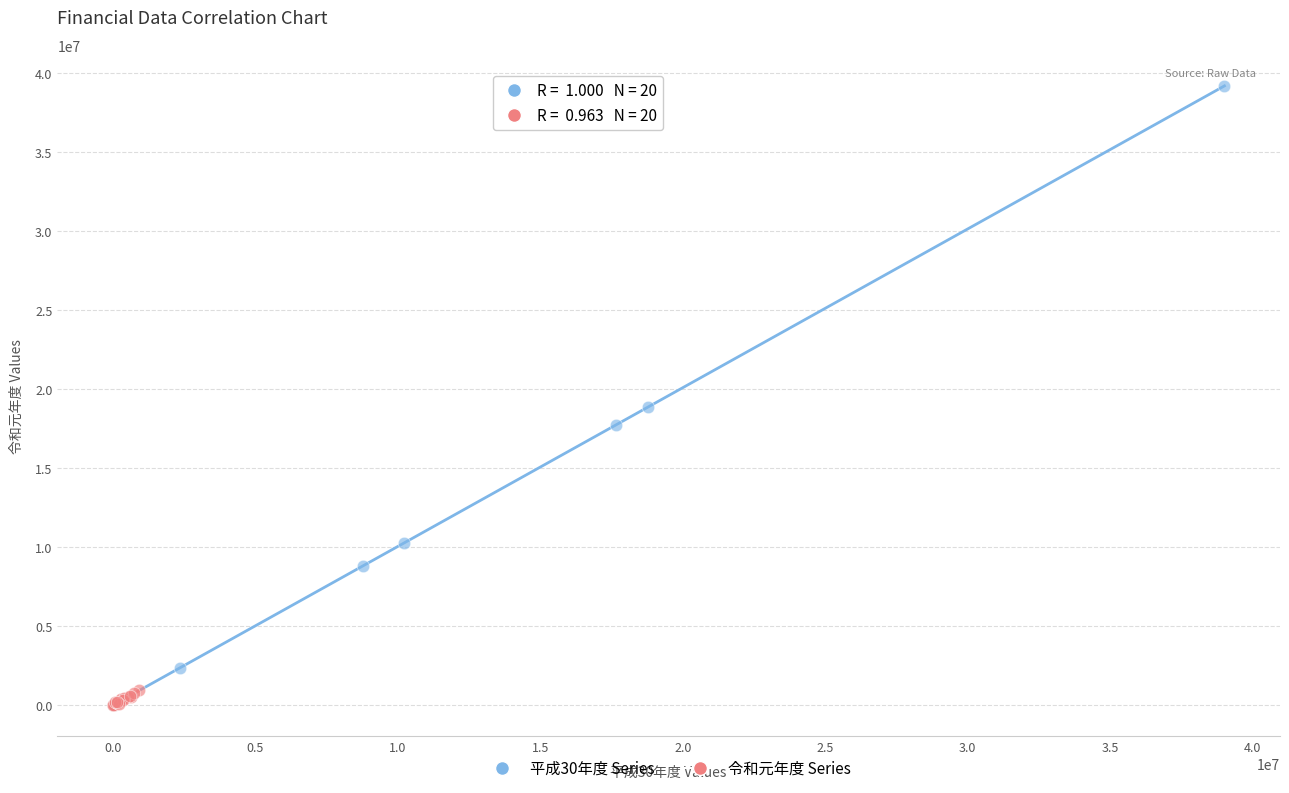

Which series contains the highest Y value?

平成30年度 Series